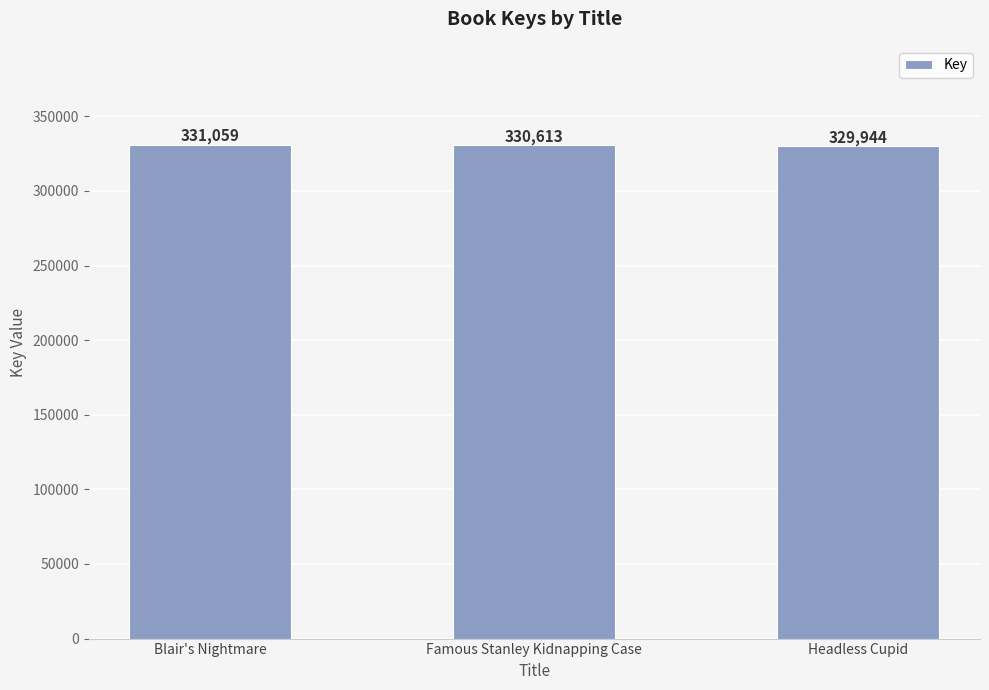

What is the sum of the values at Headless Cupid and Blair's Nightmare?

661003